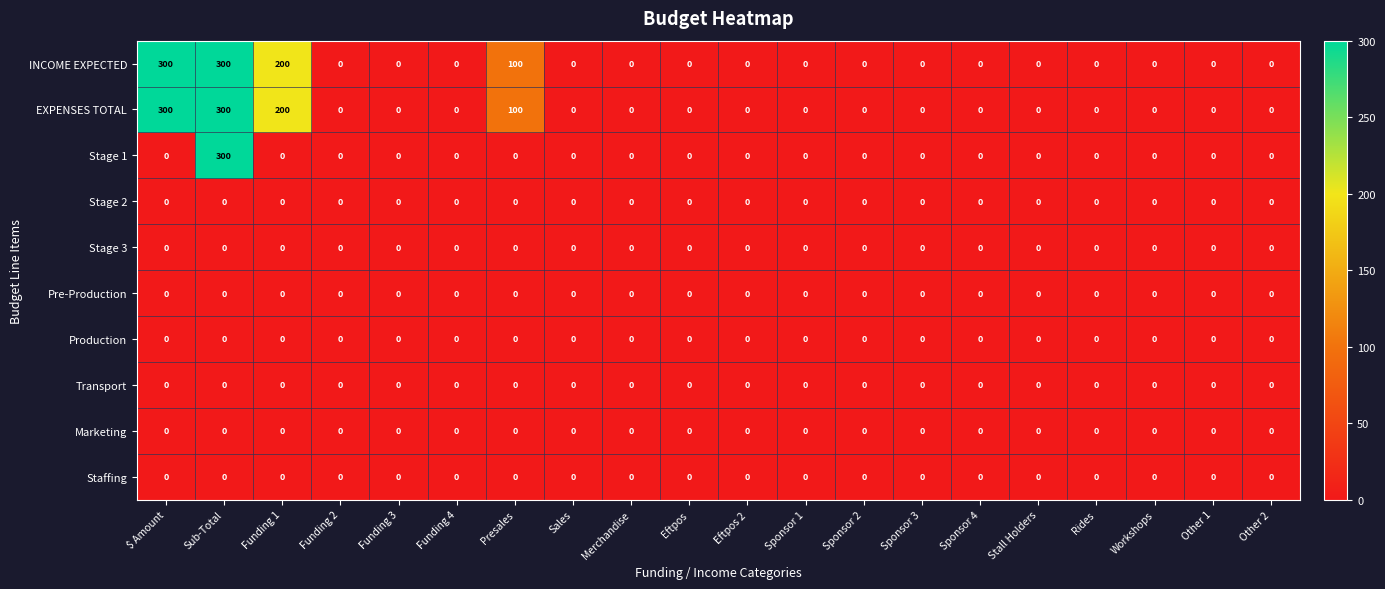

What is the maximum value shown in the chart?

300